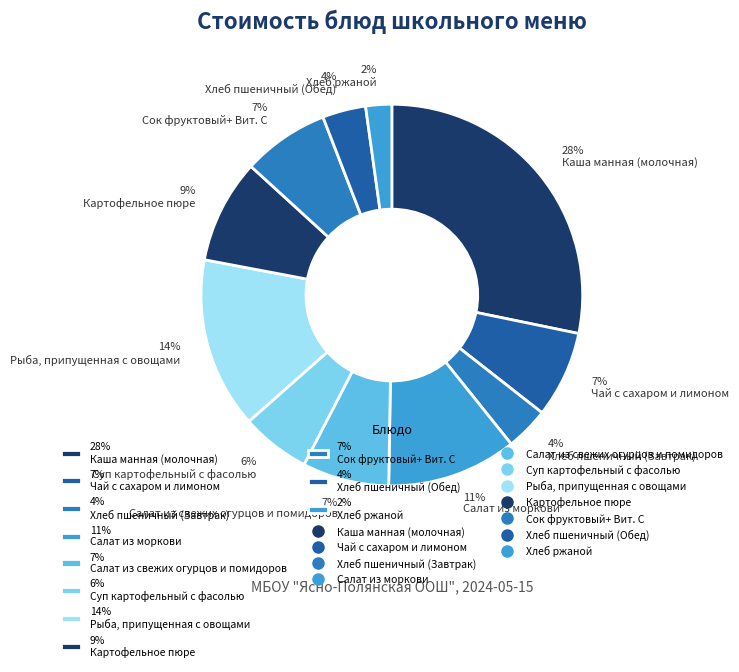

Is the sum of 7% Сок фруктовый+ Вит. С and 7% Салат из свежих огурцов и помидоров greater than half?

No